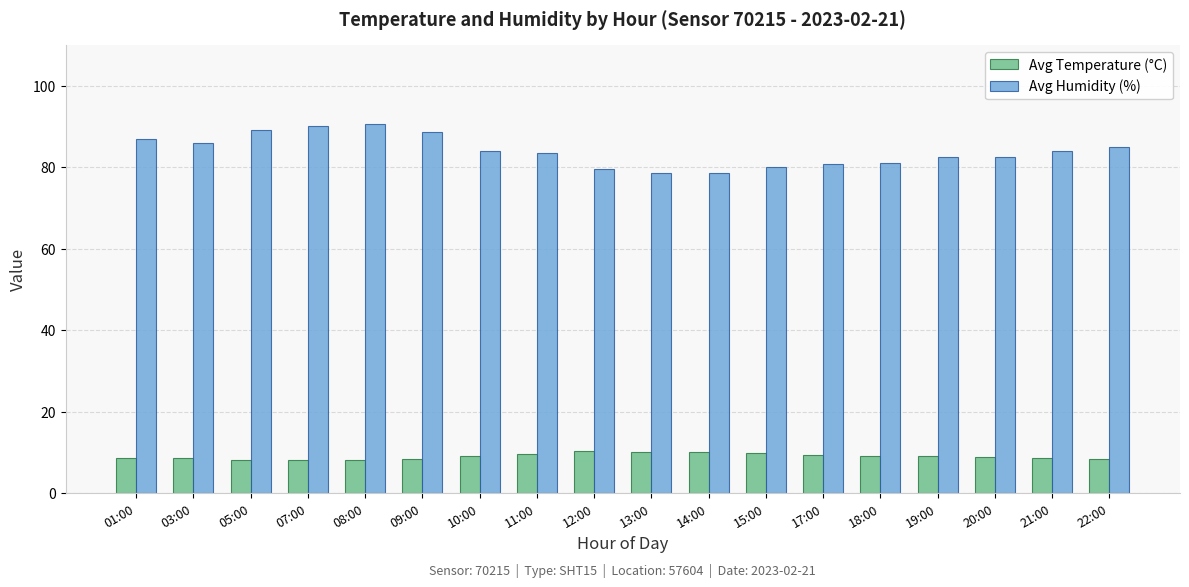

At 17:00, list the series in order from smallest to largest.

Avg Temperature (°C), Avg Humidity (%)